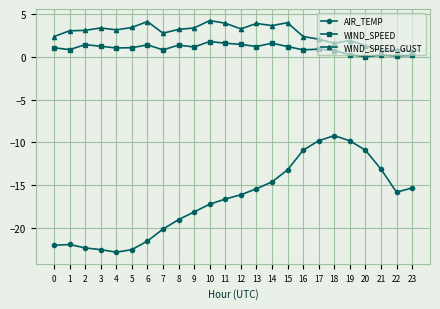

True or false: WIND_SPEED has a value of 1.2 at 3.

True